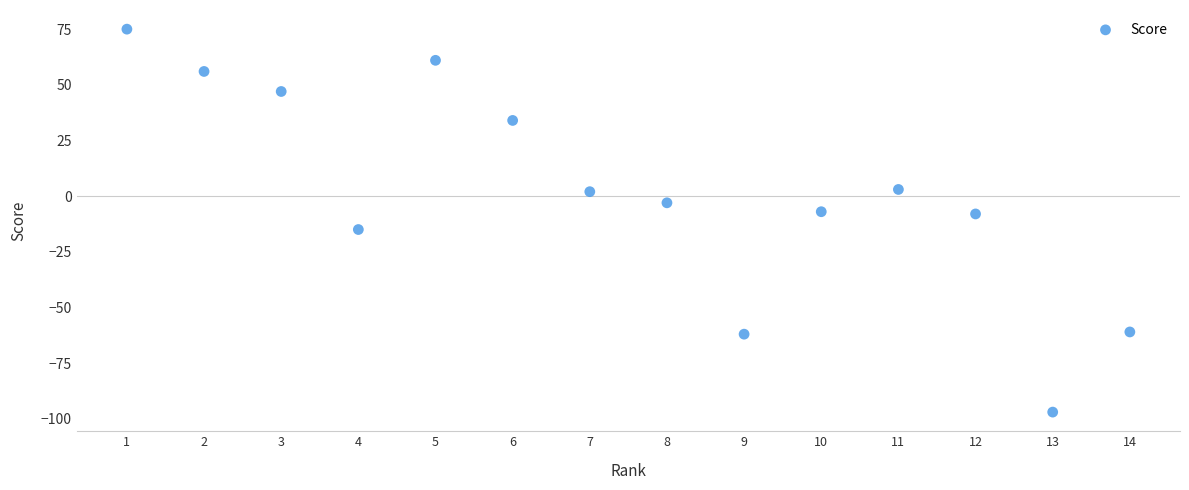

What is the range of Y values (max minus min)?

172